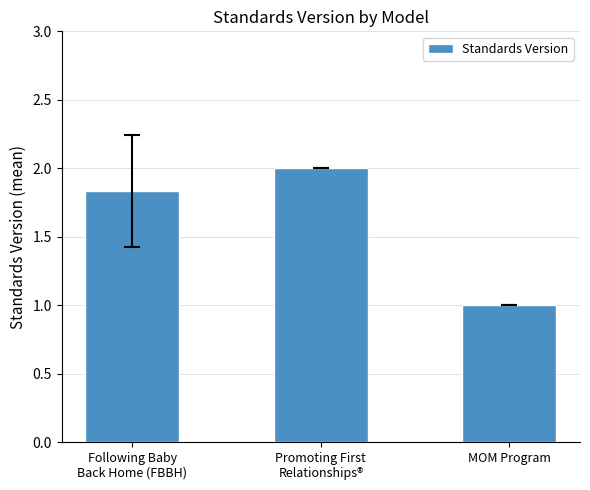

How many values are between 1 and 2?

3